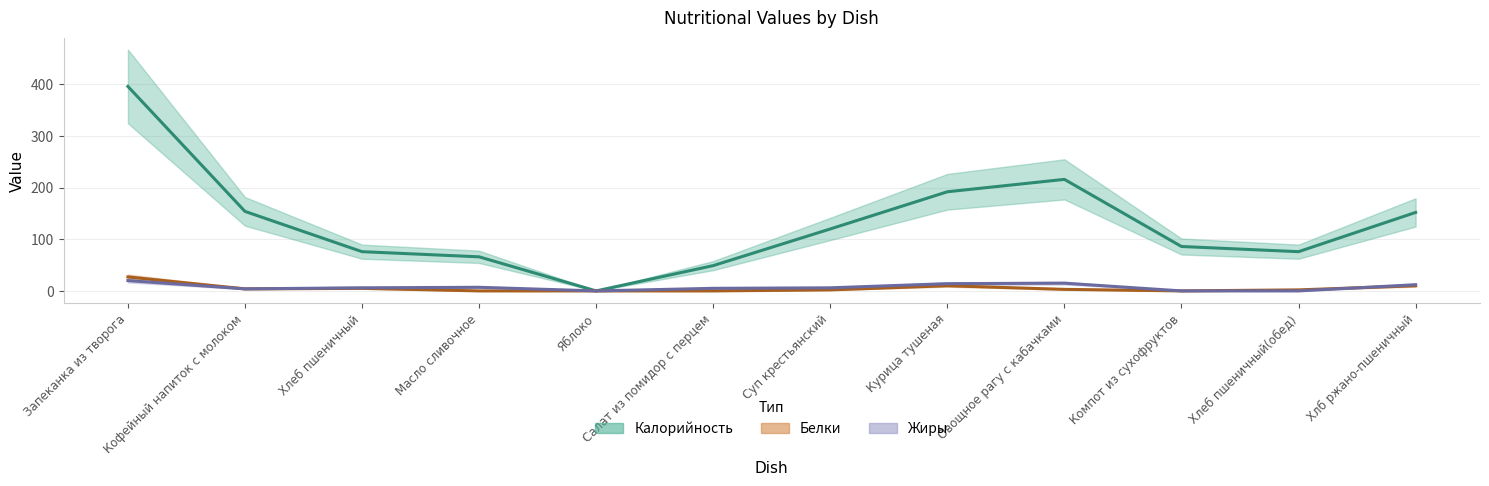

How many data points in Жиры are above 6?

5